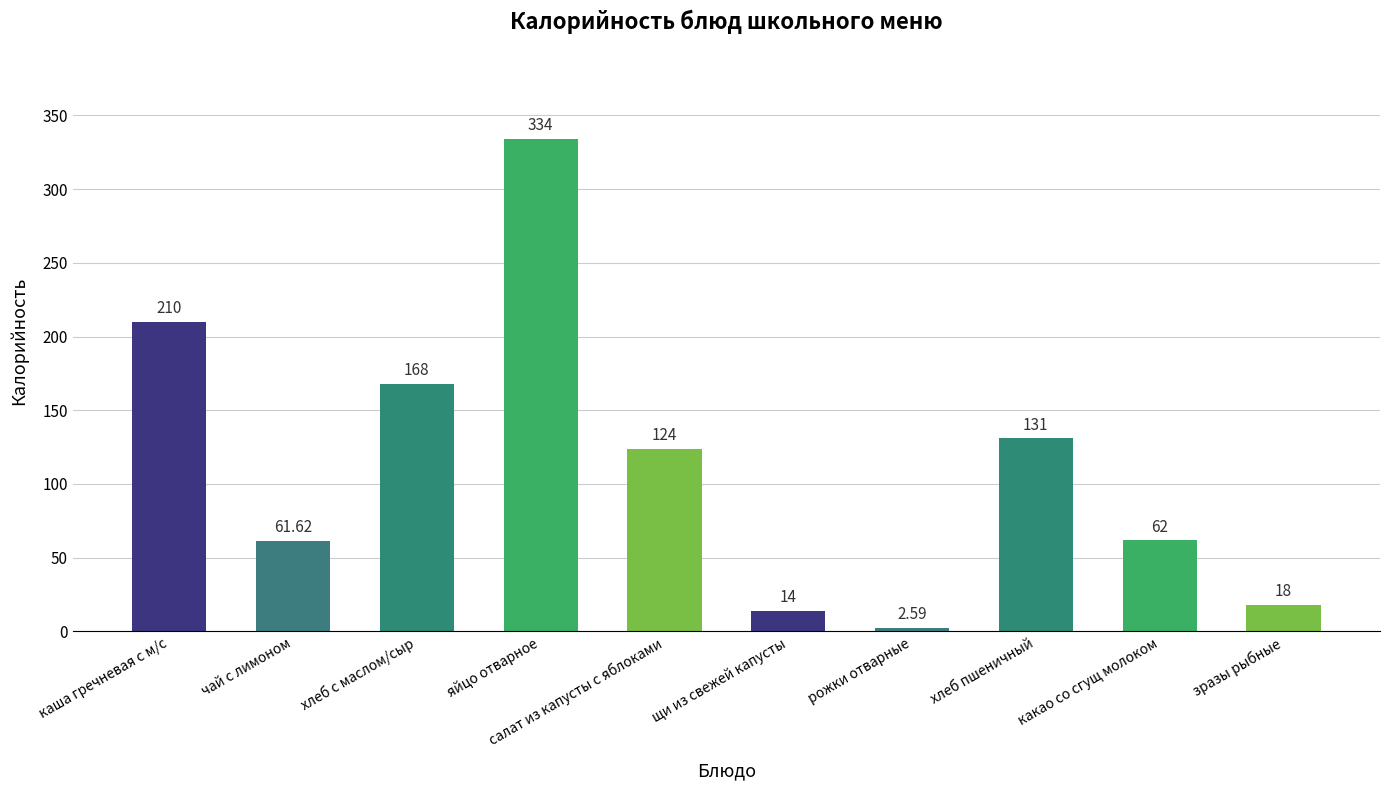

Reading left to right, transcribe all the data shown in this chart.

каша гречневая с м/с=210.0	чай с лимоном=61.6	хлеб с маслом/сыр=168.0	яйцо отварное=334.0	салат из капусты с яблоками=124.0	щи из свежей капусты=14.0	рожки отварные=2.6	хлеб пшеничный=131.0	какао со сгущ молоком=62.0	зразы рыбные=18.0